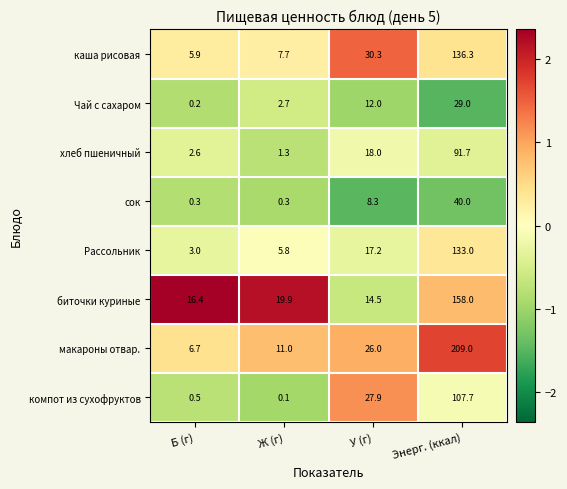

Rank the series by their maximum value, from highest to lowest.

макароны отвар., биточки куриные, каша рисовая, Рассольник, компот из сухофруктов, хлеб пшеничный, сок, Чай с сахаром